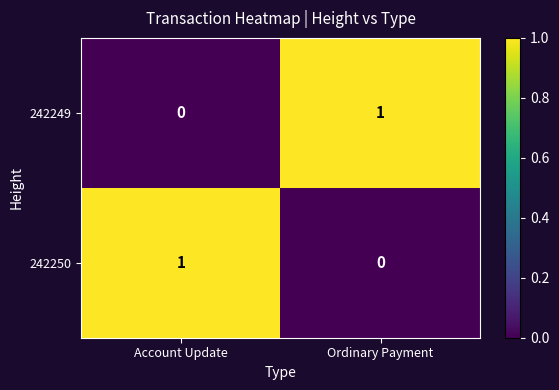

What is the spread (max minus min) of values at Ordinary Payment?

1